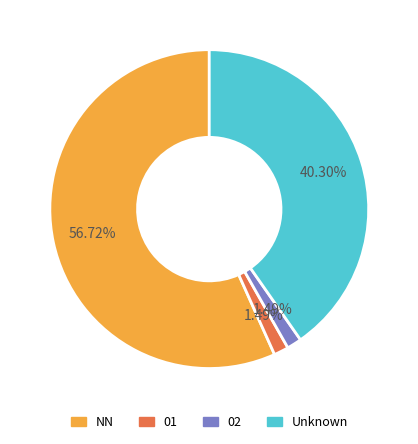

Is there a majority slice in this chart?

Yes